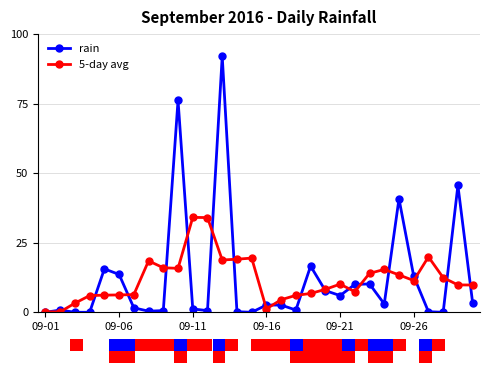

True or false: rain has more than 2 points higher than both neighbors.

True